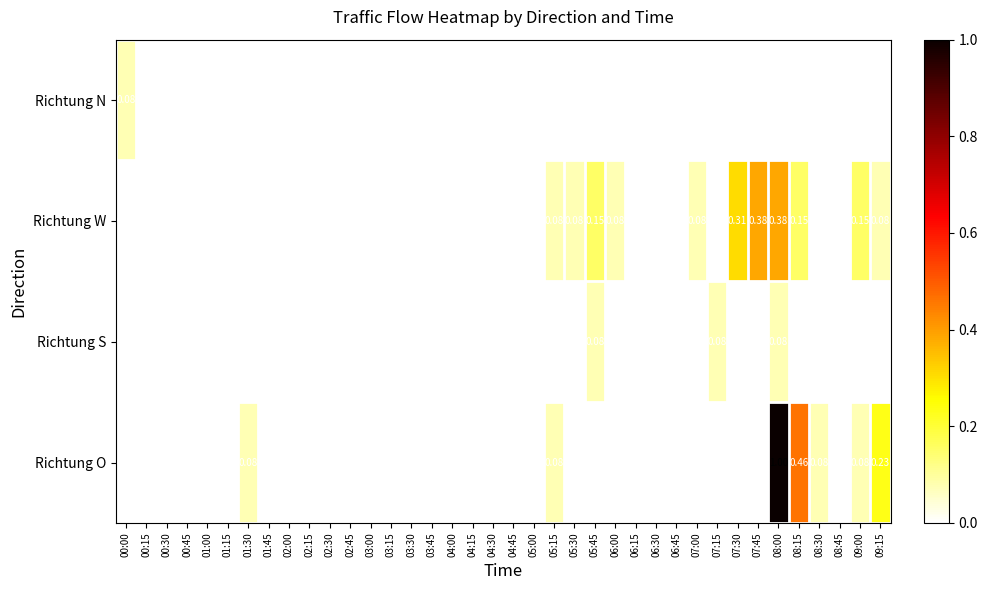

Which series has the largest total across all categories?

Richtung O